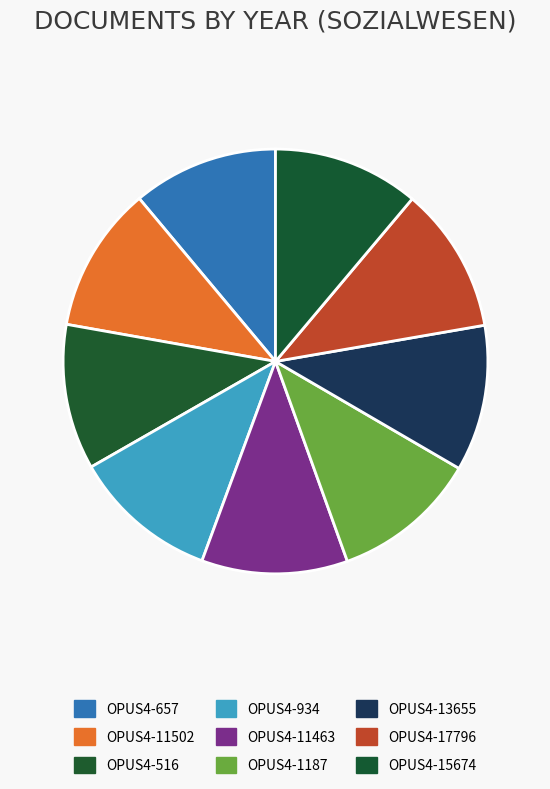

True or false: OPUS4-516 accounts for 5% of the total.

False